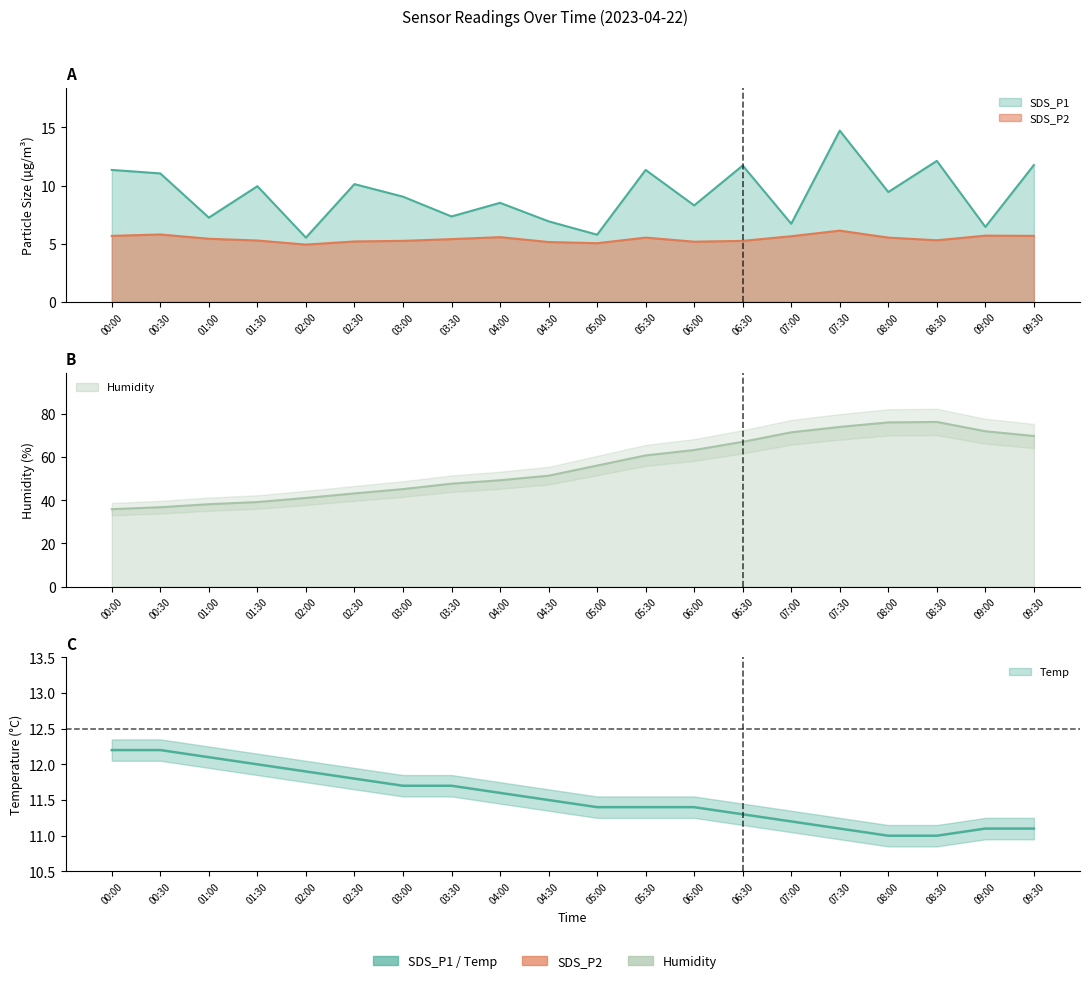

What is the sum of the SDS_P2 values at 08:00 and 02:00?

10.5